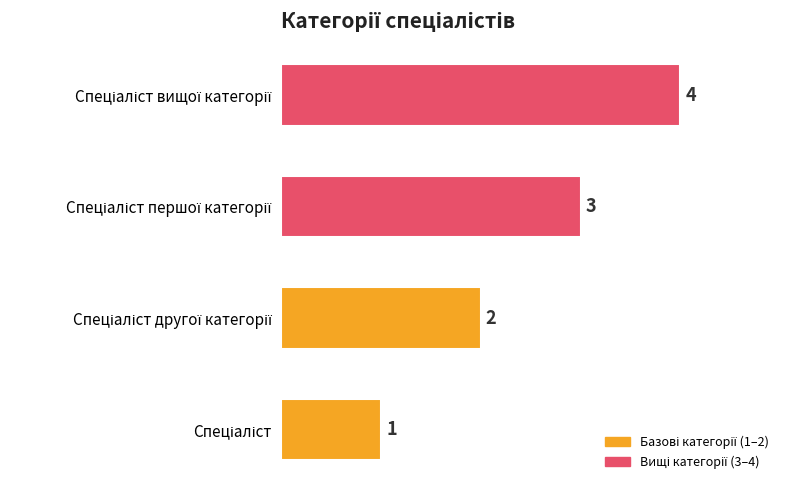

What is the difference between the maximum and minimum values?

3